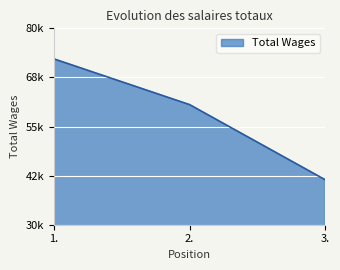

Which label corresponds to the smallest value in the chart?

3.